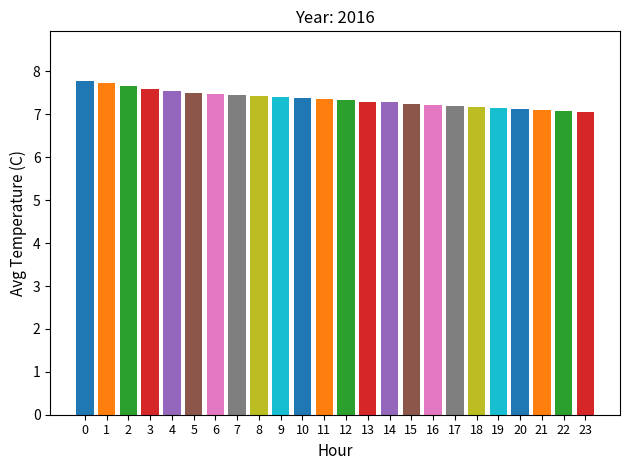

Is it true that the value at 15 is 7.3?

True